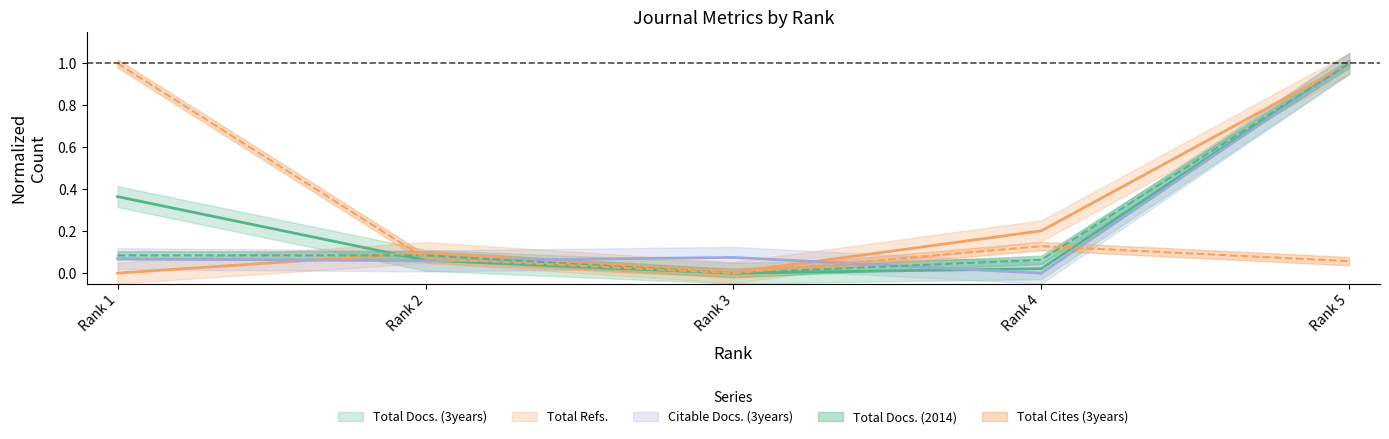

What is the total value across all series at Rank 1?

1.5